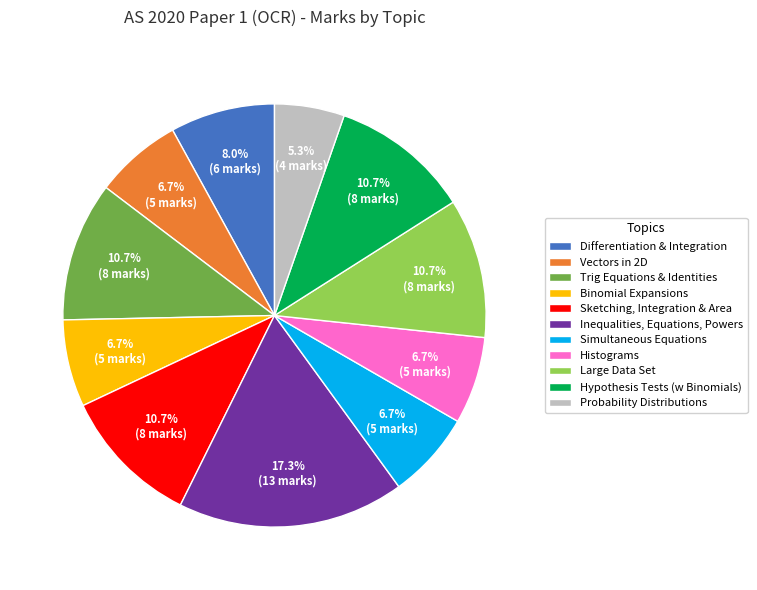

Which slice is the largest?

Inequalities, Equations, Powers